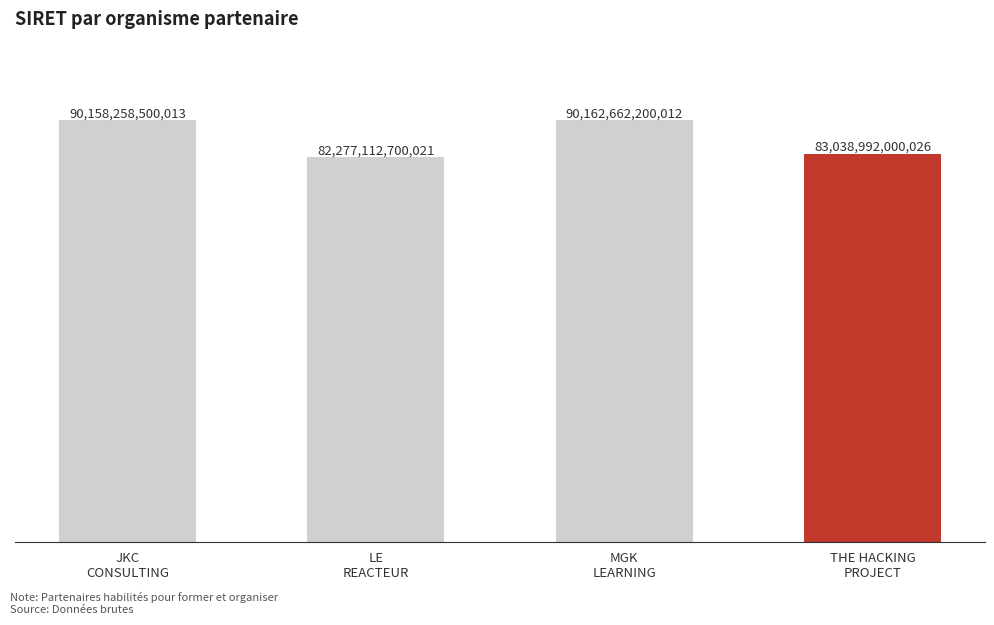

Reading left to right, extract all data points from this chart.

90158258500013	82277112700021	90162662200012	83038992000026